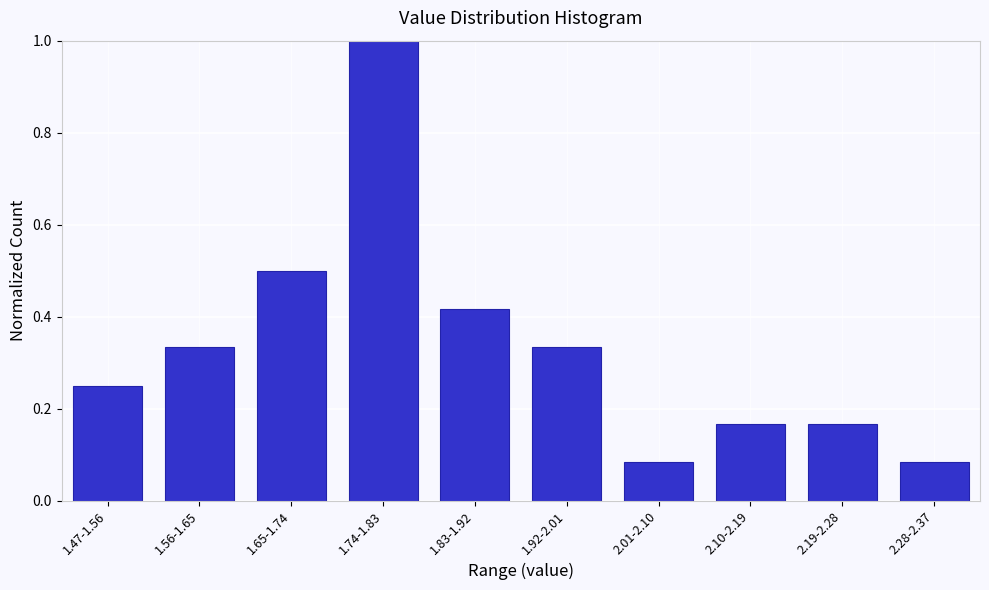

True or false: the data shows 0.5 at 1.92-2.01.

False